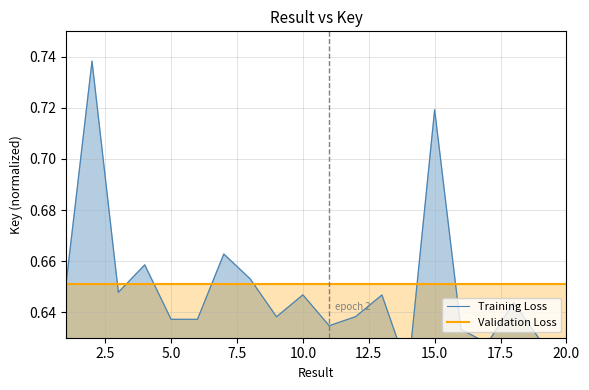

At how many categories does at least one series exceed 0?

20